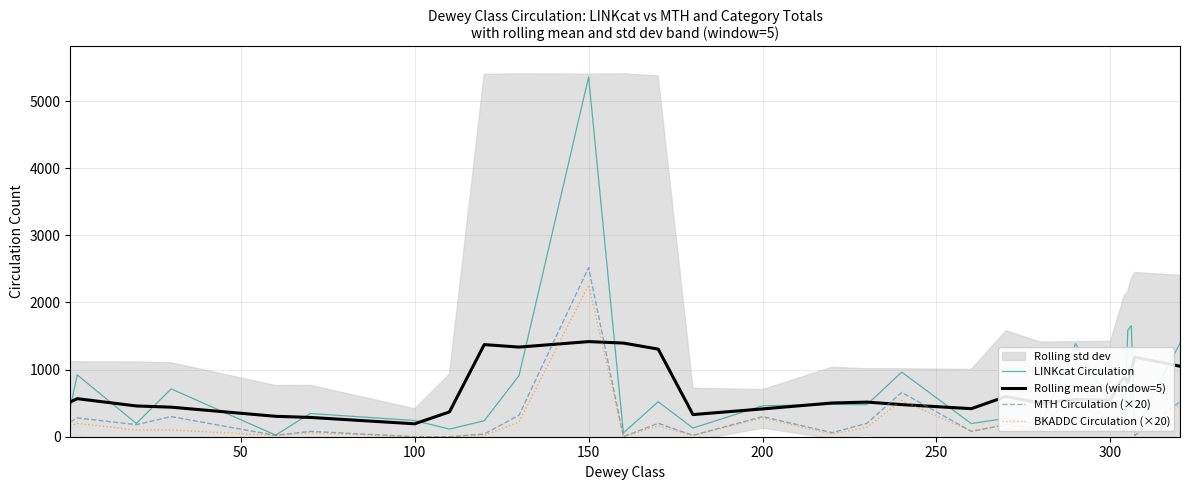

Reading left to right, what are all the values shown in this chart?

LINKcat Circulation: 436.0	921.0	197.0	713.0	24.0	346.0	241.0	113.0	238.0	911.0	5358.0	56.0	521.0	129.0	461.0	482.0	478.0	962.0	196.0	274.0	179.0	1386.0	464.0	474.0	216.0	1590.0	1654.0	106.0	1391.0
Rolling mean (window=5): 518.0	566.8	458.2	440.2	304.2	287.4	192.4	369.8	1372.2	1335.2	1416.8	1395.0	1305.0	329.8	414.2	502.4	515.8	478.4	417.8	599.4	499.8	555.4	543.8	826.0	879.6	808.0	991.4	1185.2	1050.3
MTH Circulation (×20): 220.0	280.0	180.0	300.0	20.0	80.0	0.0	0.0	40.0	320.0	2520.0	0.0	200.0	20.0	300.0	60.0	200.0	660.0	80.0	180.0	120.0	680.0	220.0	100.0	80.0	400.0	680.0	20.0	520.0
BKADDC Circulation (×20): 160.0	200.0	100.0	100.0	20.0	60.0	0.0	0.0	20.0	220.0	2260.0	0.0	160.0	20.0	280.0	40.0	140.0	540.0	80.0	180.0	100.0	540.0	180.0	100.0	80.0	260.0	620.0	20.0	480.0